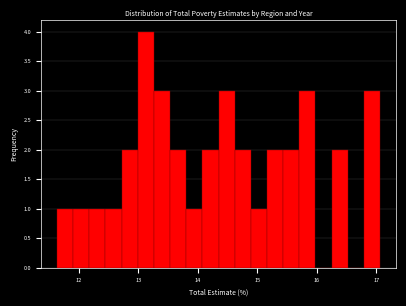

Around what value on the x-axis is the tallest bar? Give the approximate position of its centre, as read against the axis.

13.1